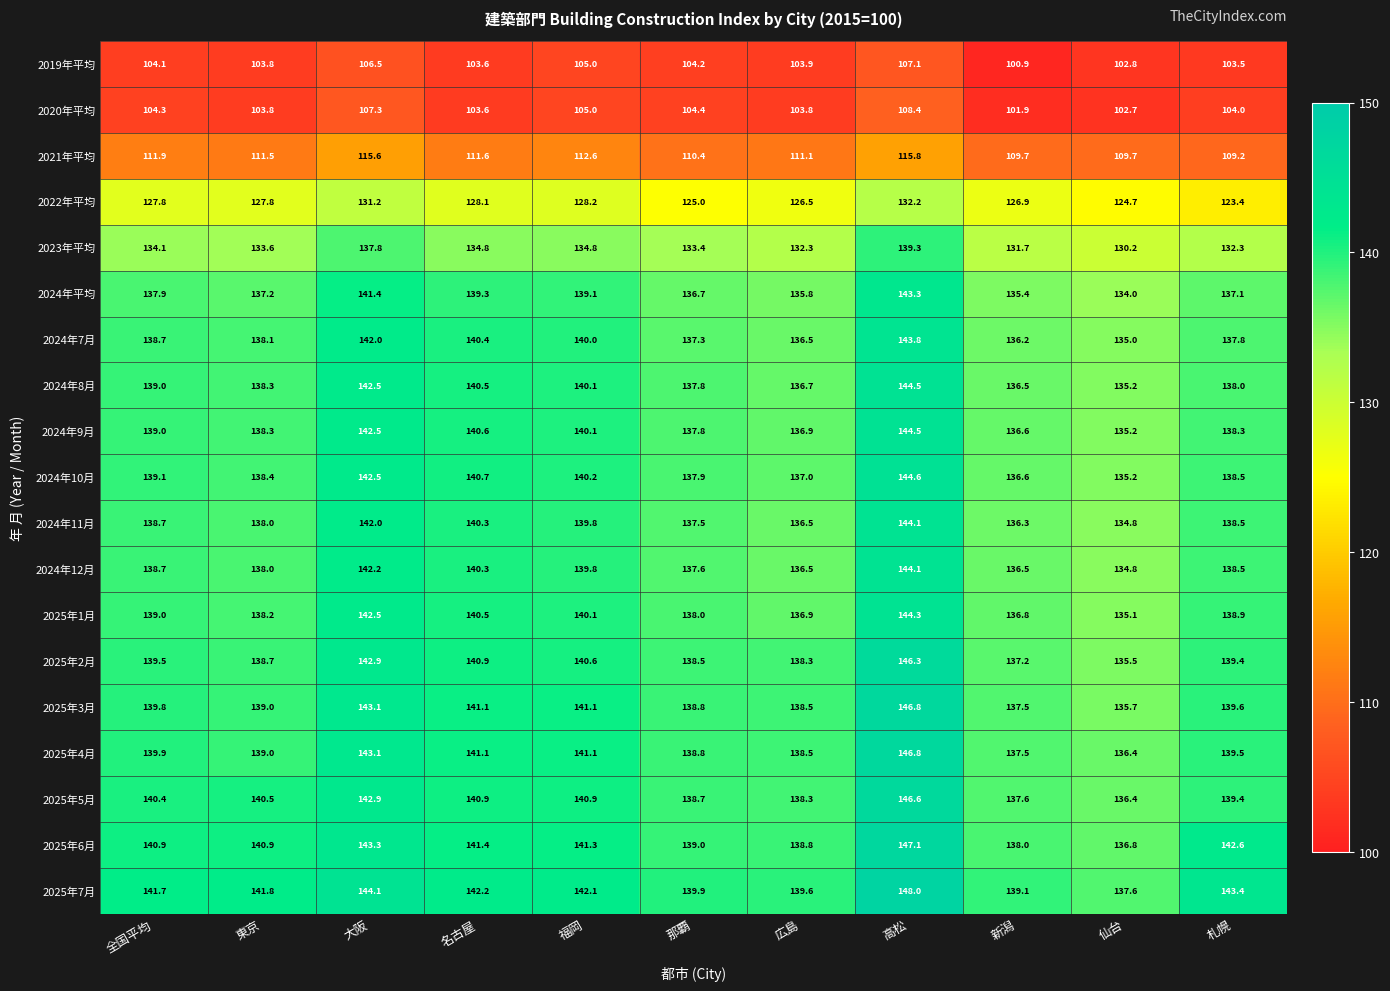

Read the 2025年7月 value at 札幌.

143.4